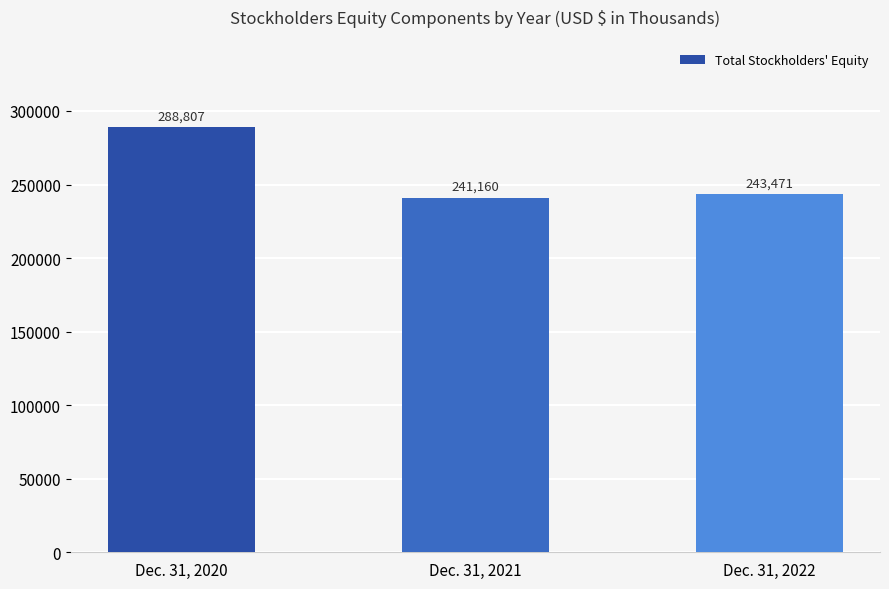

What is the average value?

257813